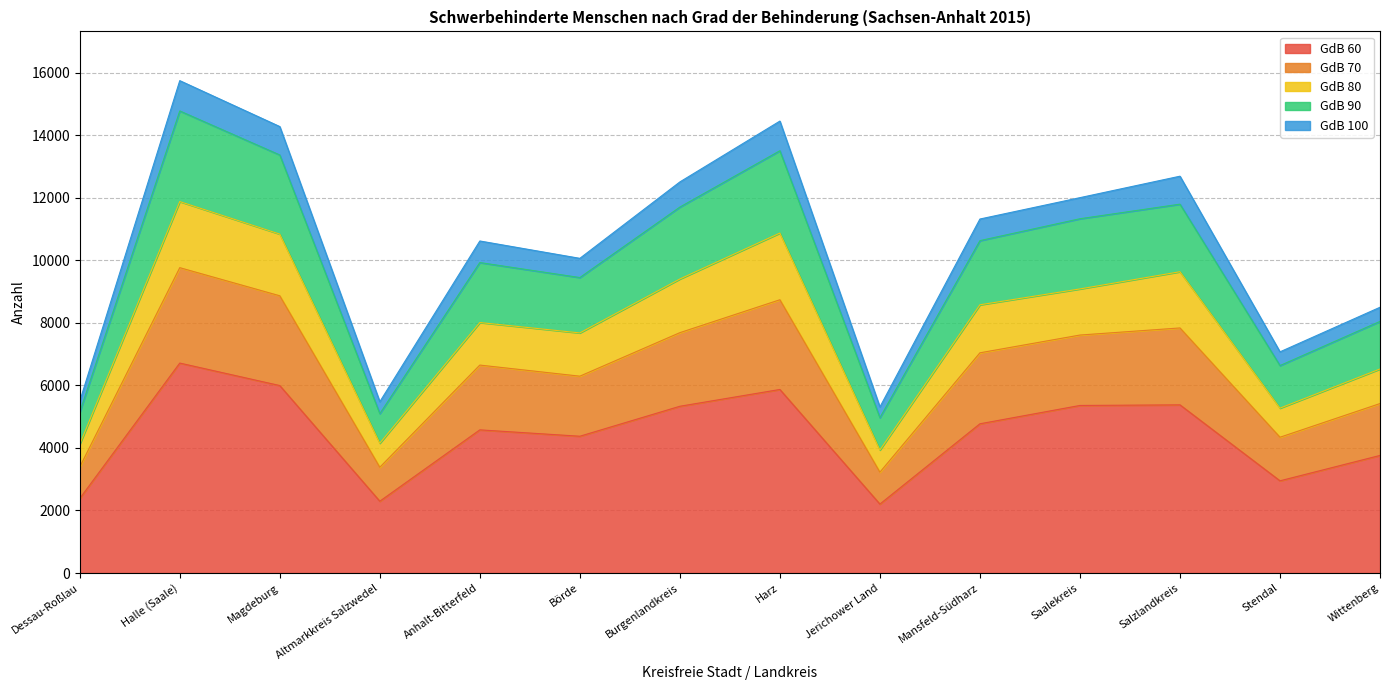

The GdB 60 series shows 1854 at Saalekreis. True or false?

False